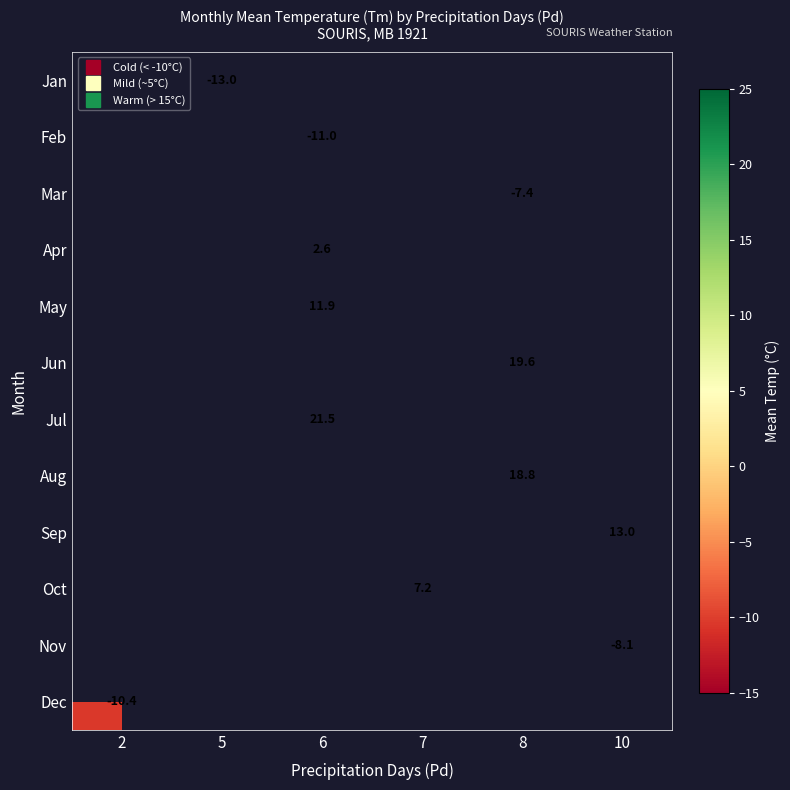

How many data points does each series have?

6